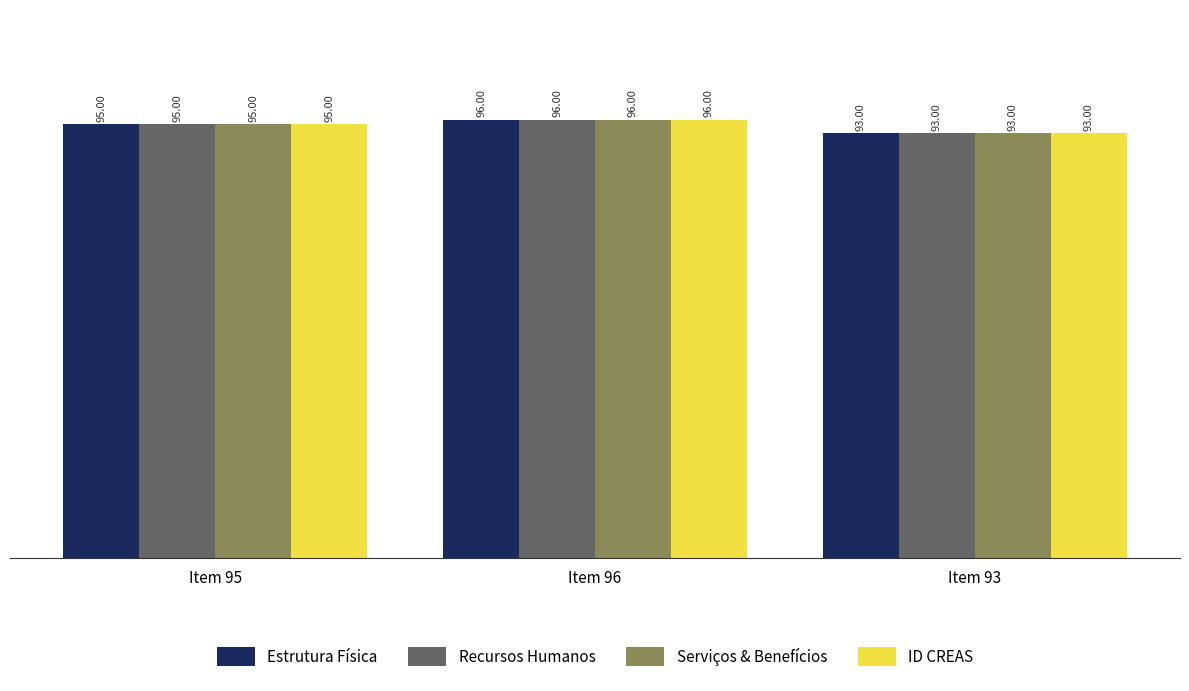

What is the difference between the maximum and minimum values in the Serviços & Benefícios series?

3